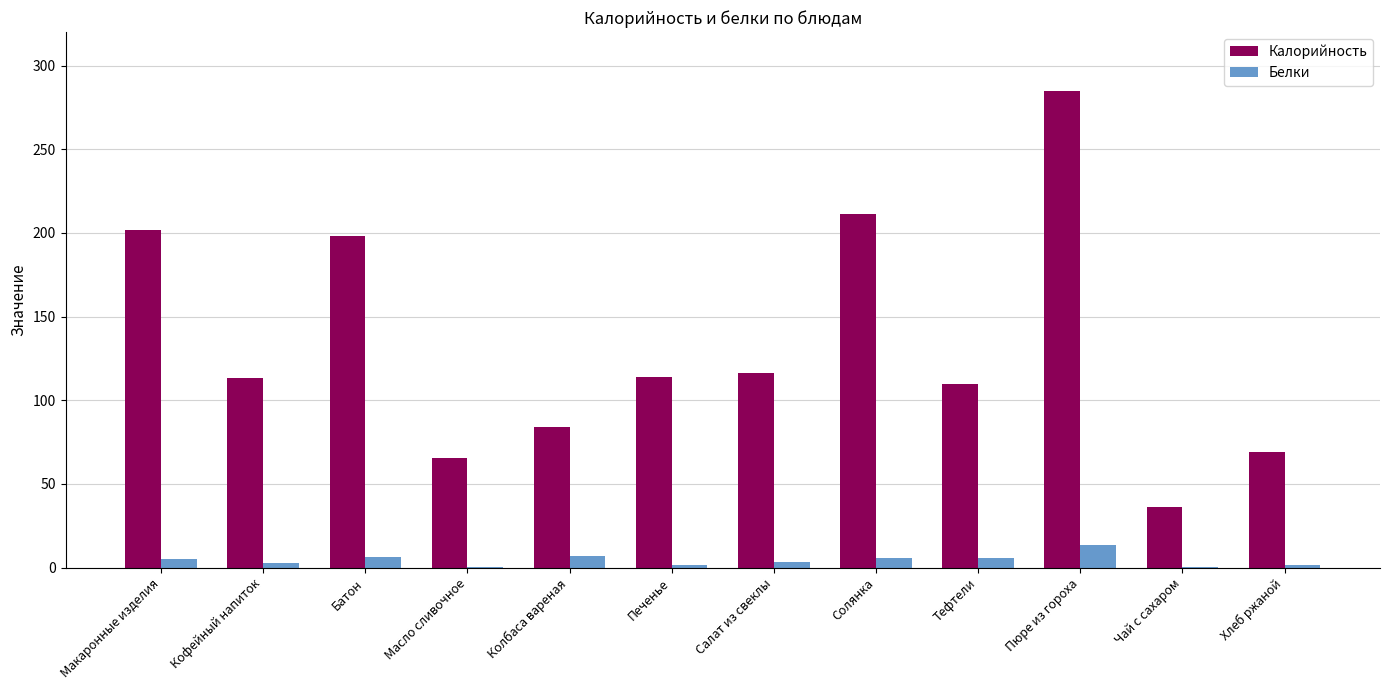

Is the value of Белки at Пюре из гороха greater than the value of Калорийность at Печенье?

No